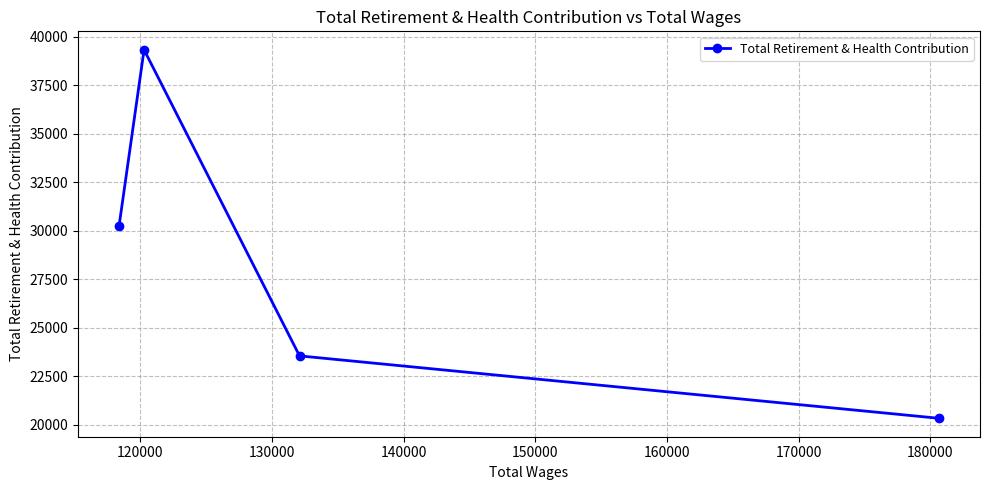

What is the value of the 3rd point from the left?

23553